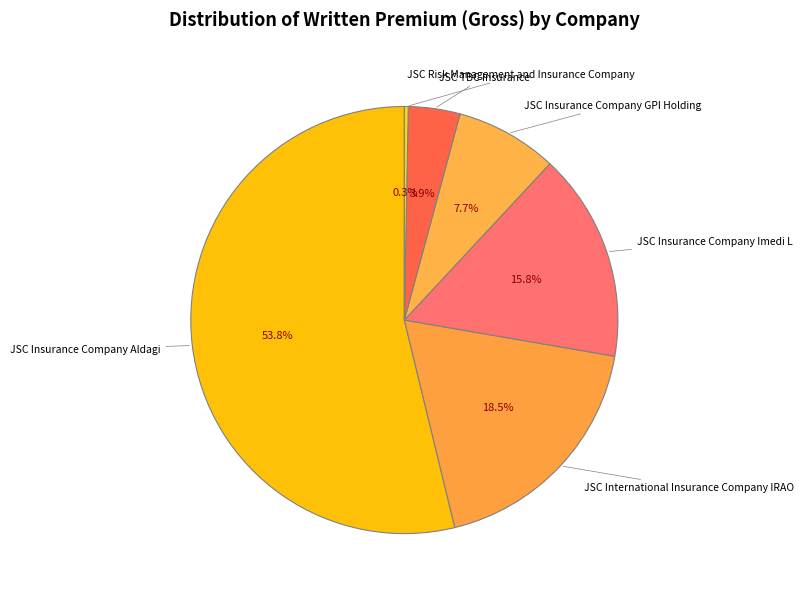

How many segments does this pie chart have?

6